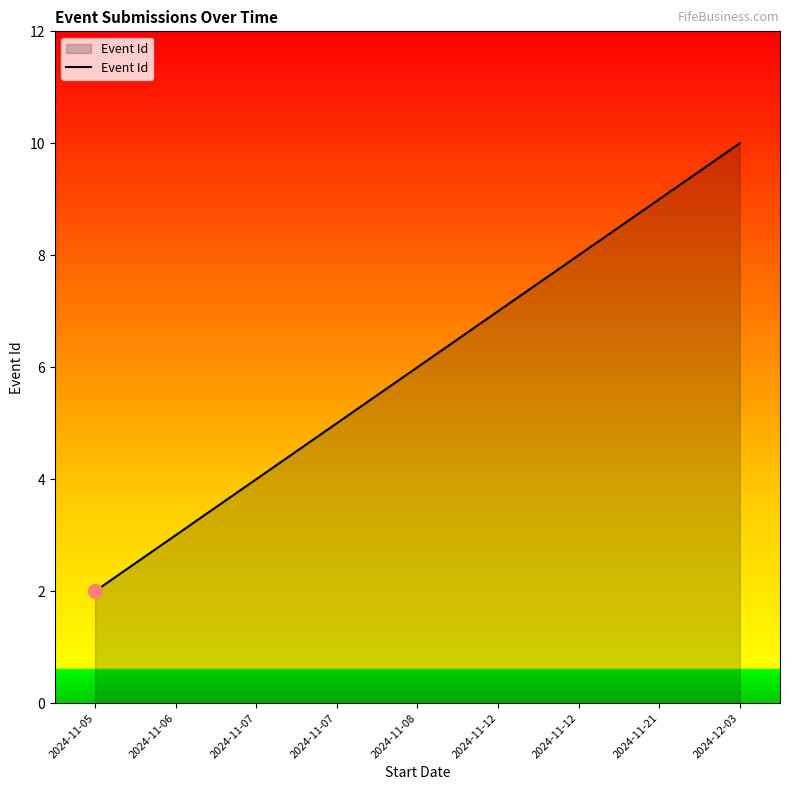

At which label does the data first exceed 6?

2024-11-12